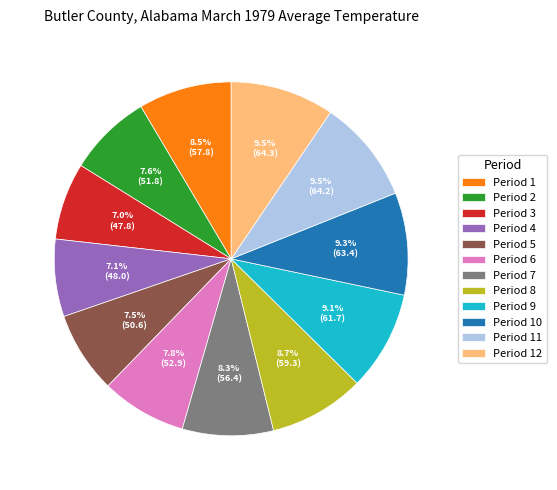

To the nearest percent, what is the combined percentage of Period 9 and Period 6?

17%